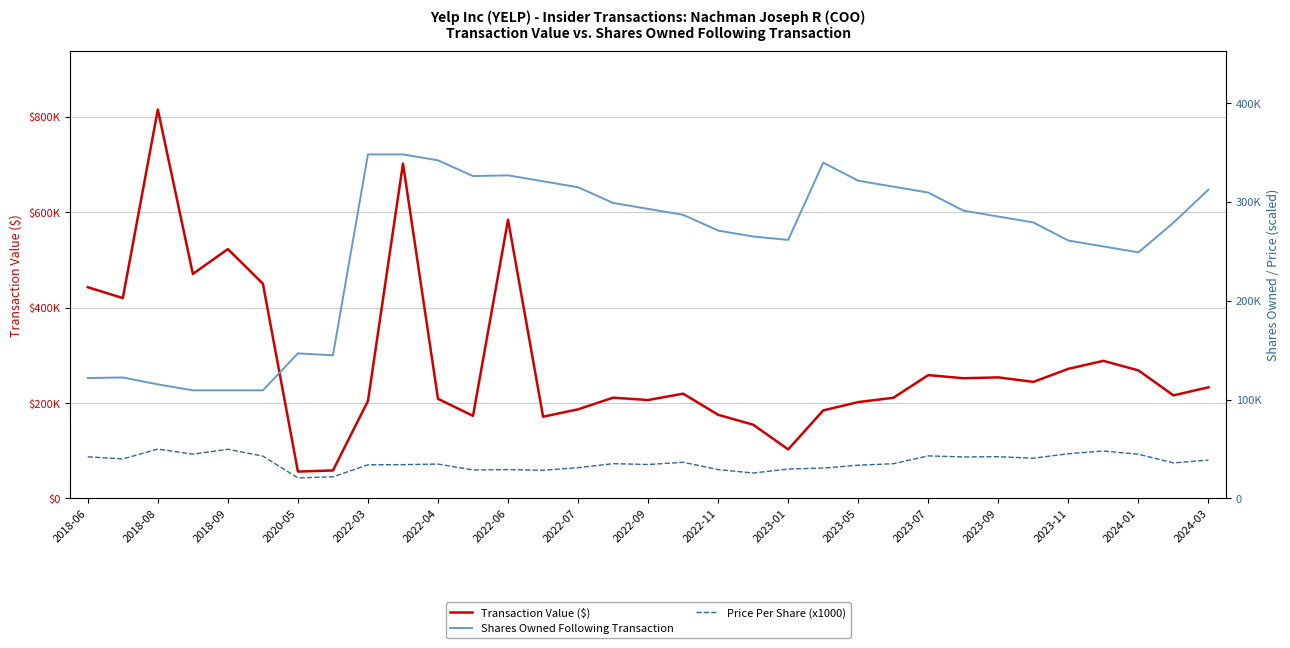

Is this an area chart (filled region under the line)?

No